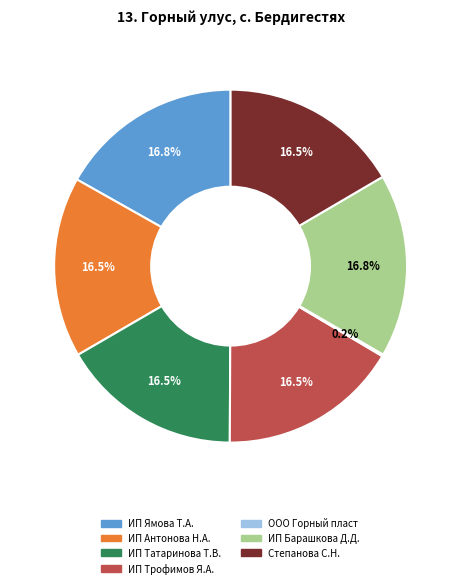

Does ИП Татаринова Т.В. represent more than half of the total?

No